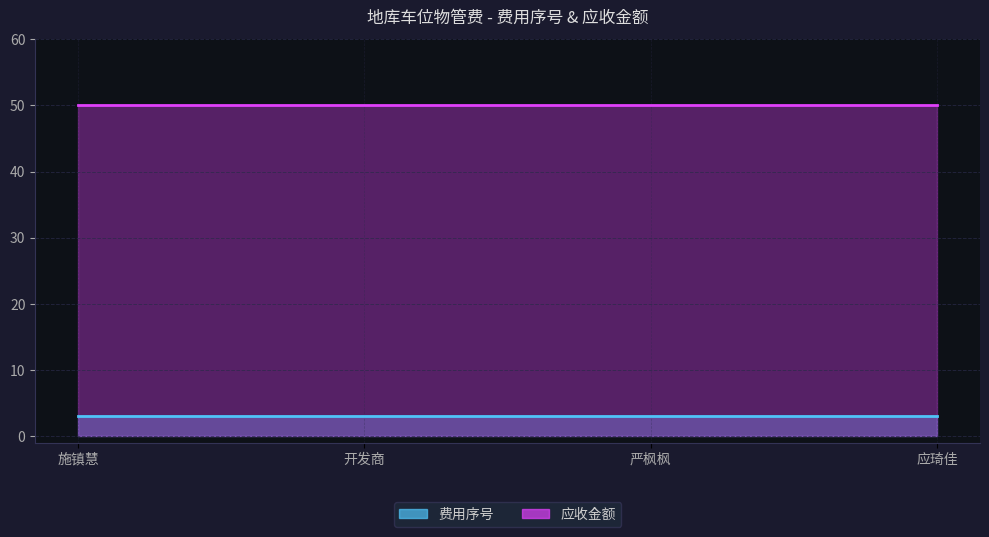

What is the sum of the 应收金额 values at 施镇慧 and 应琦佳?

100